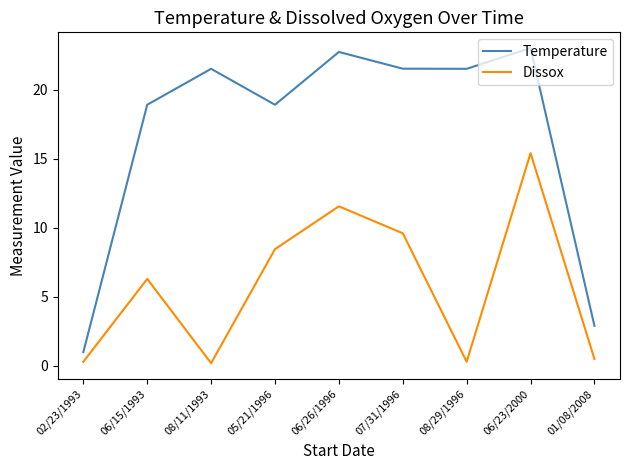

What position from the right is 08/11/1993?

7